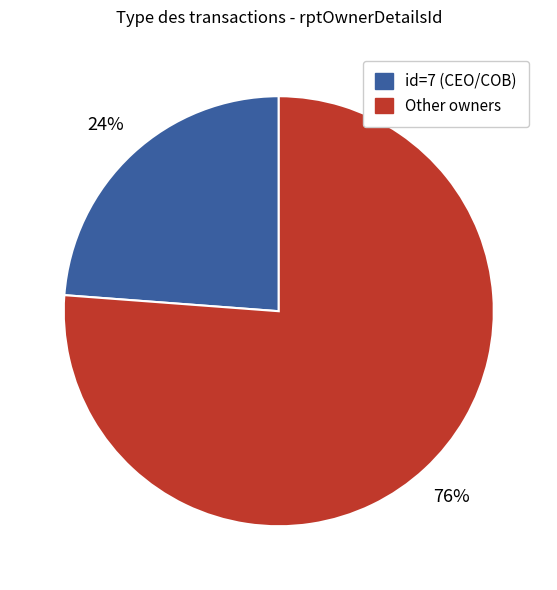

To the nearest percent, what is the difference between the largest and smallest slice percentages?

52%